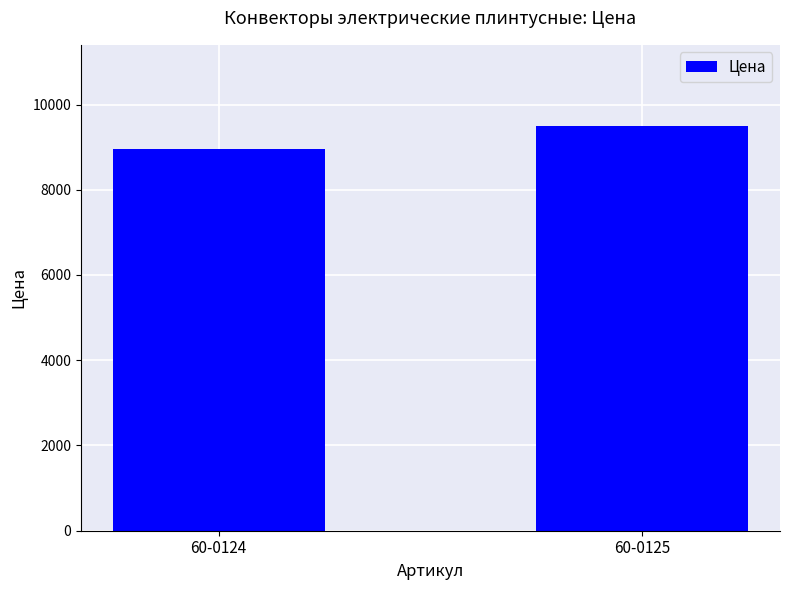

What is the value of the 1st bar from the left?

8950